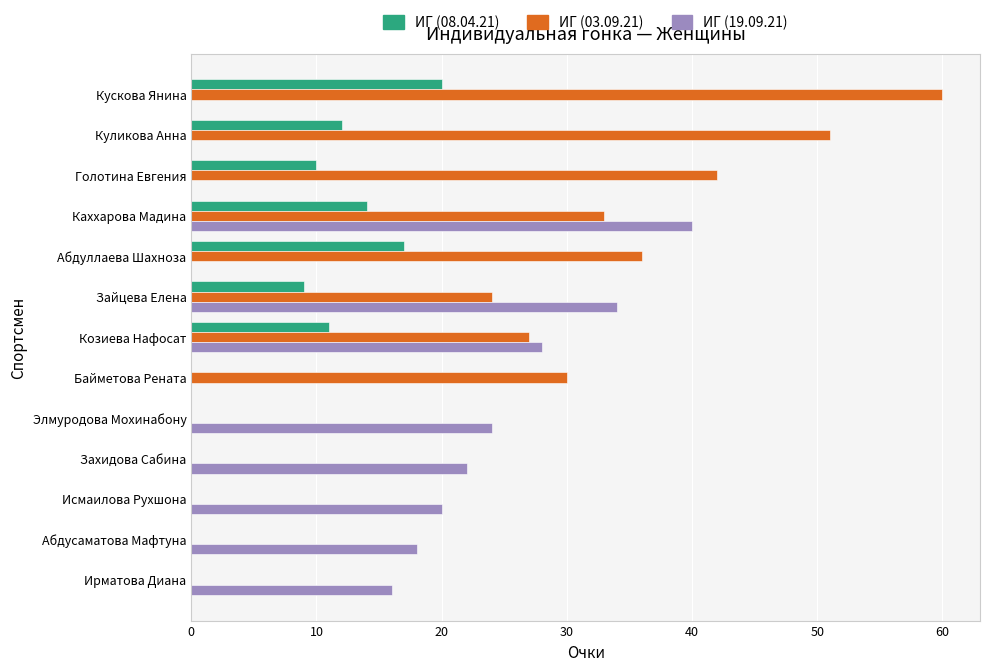

At which label is ИГ (03.09.21) closest to 30?

Байметова Рената